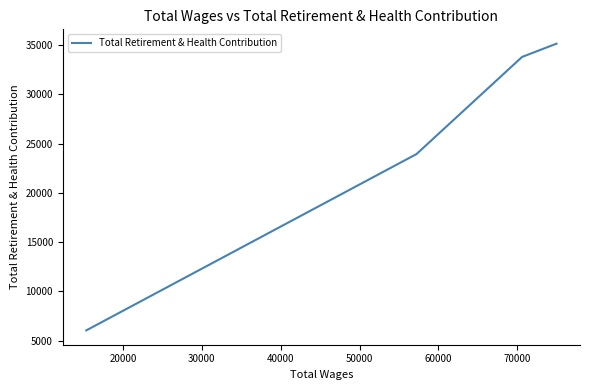

True or false: the data shows 16039 at 10000.

False